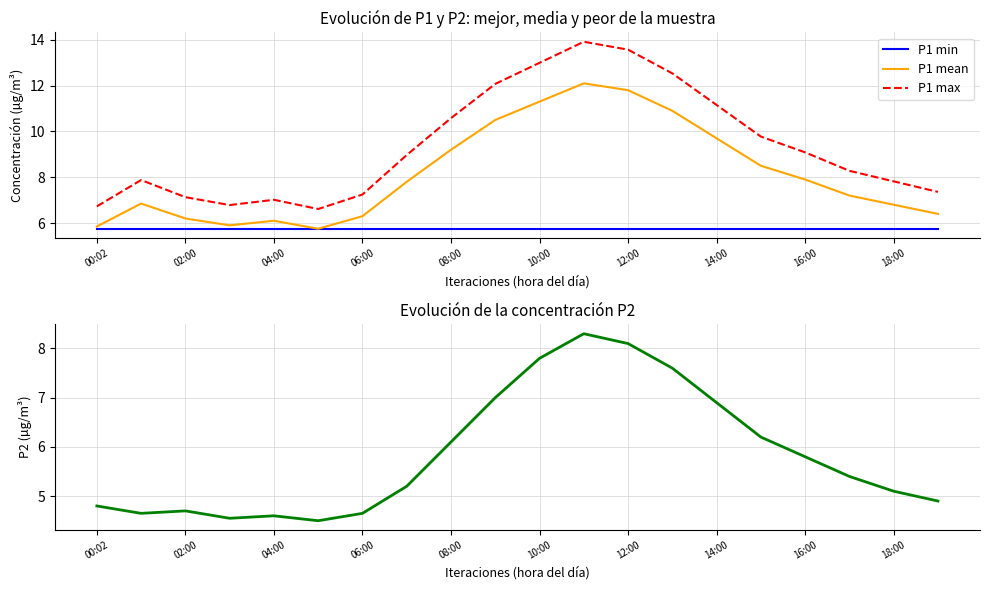

What is the difference between the maximum and second lowest values in the P2 series?

3.8